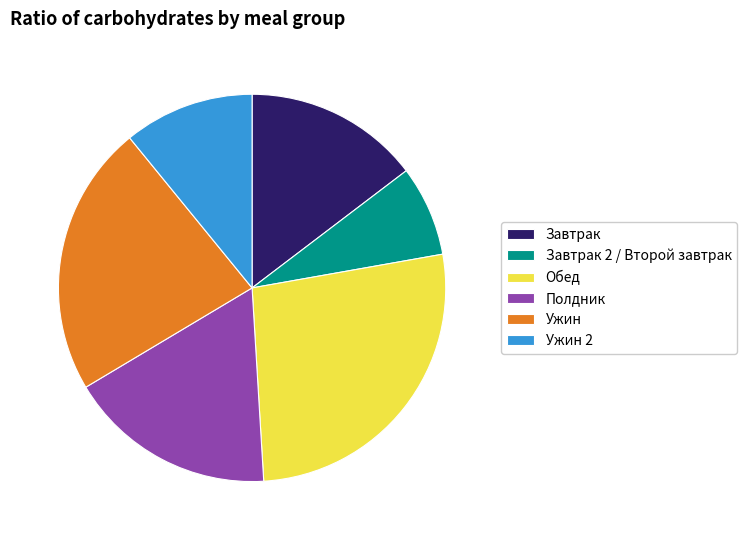

What is the smallest slice in the pie chart?

Завтрак 2 / Второй завтрак